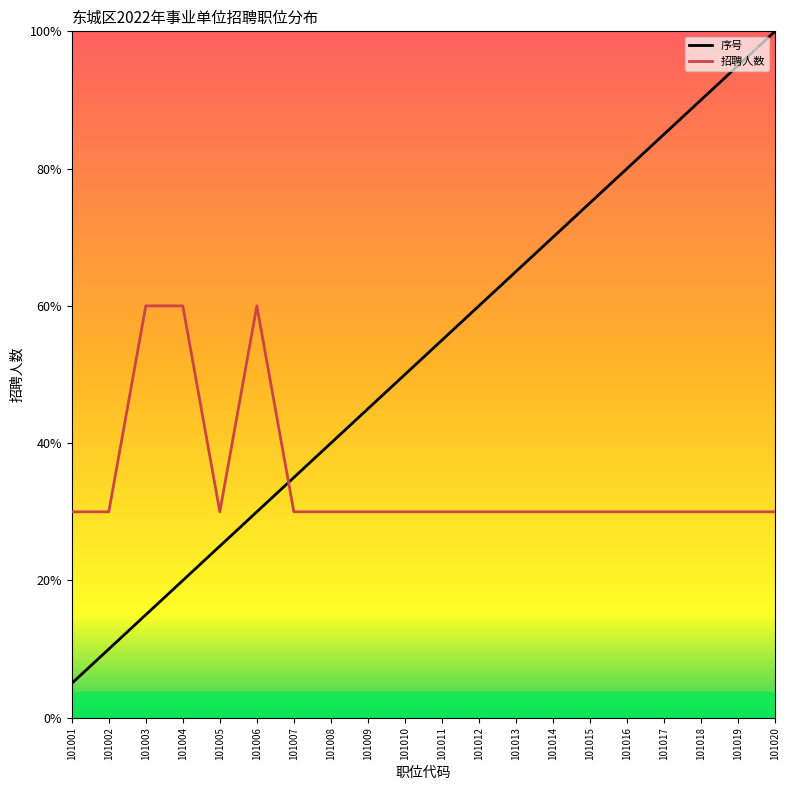

The 招聘人数 series shows 2.0 at 101010. True or false?

False